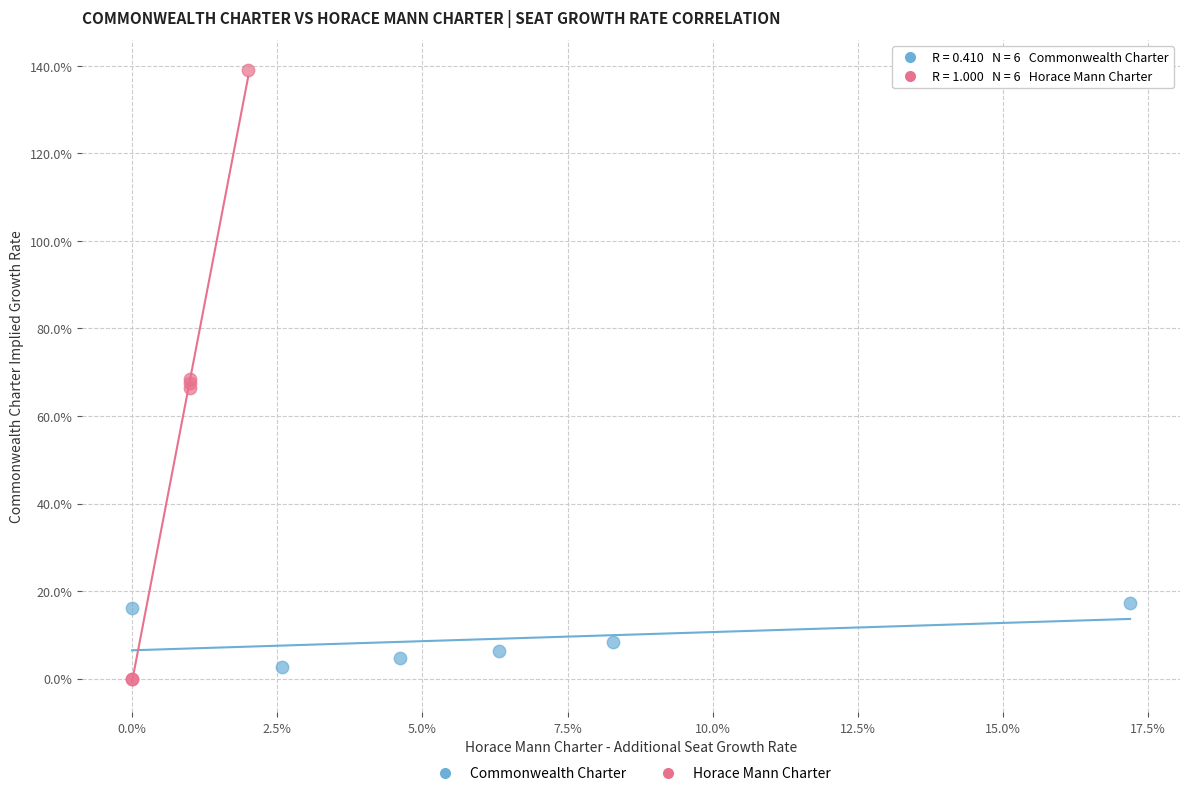

What are all the series names shown in the legend?

Commonwealth Charter, Horace Mann Charter